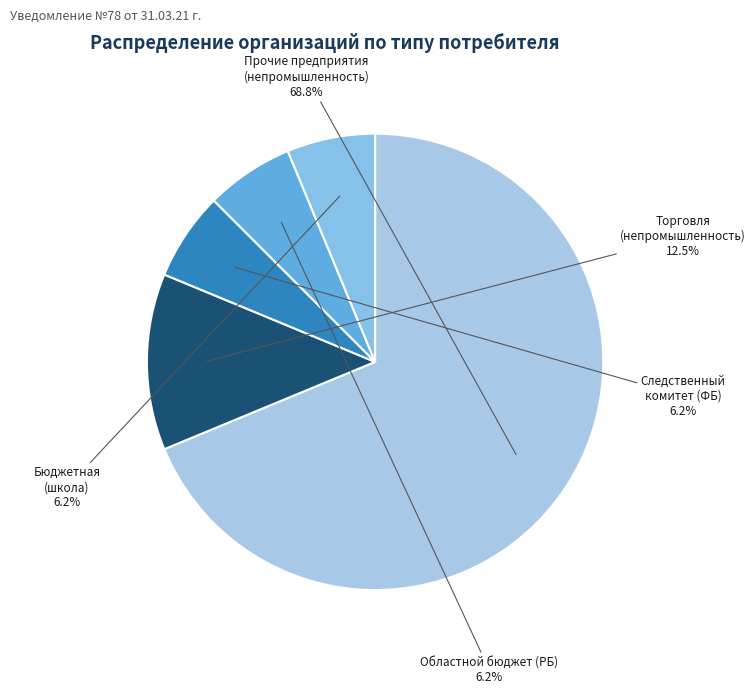

Which slice is the largest?

Прочие предприятия (непромышленность)